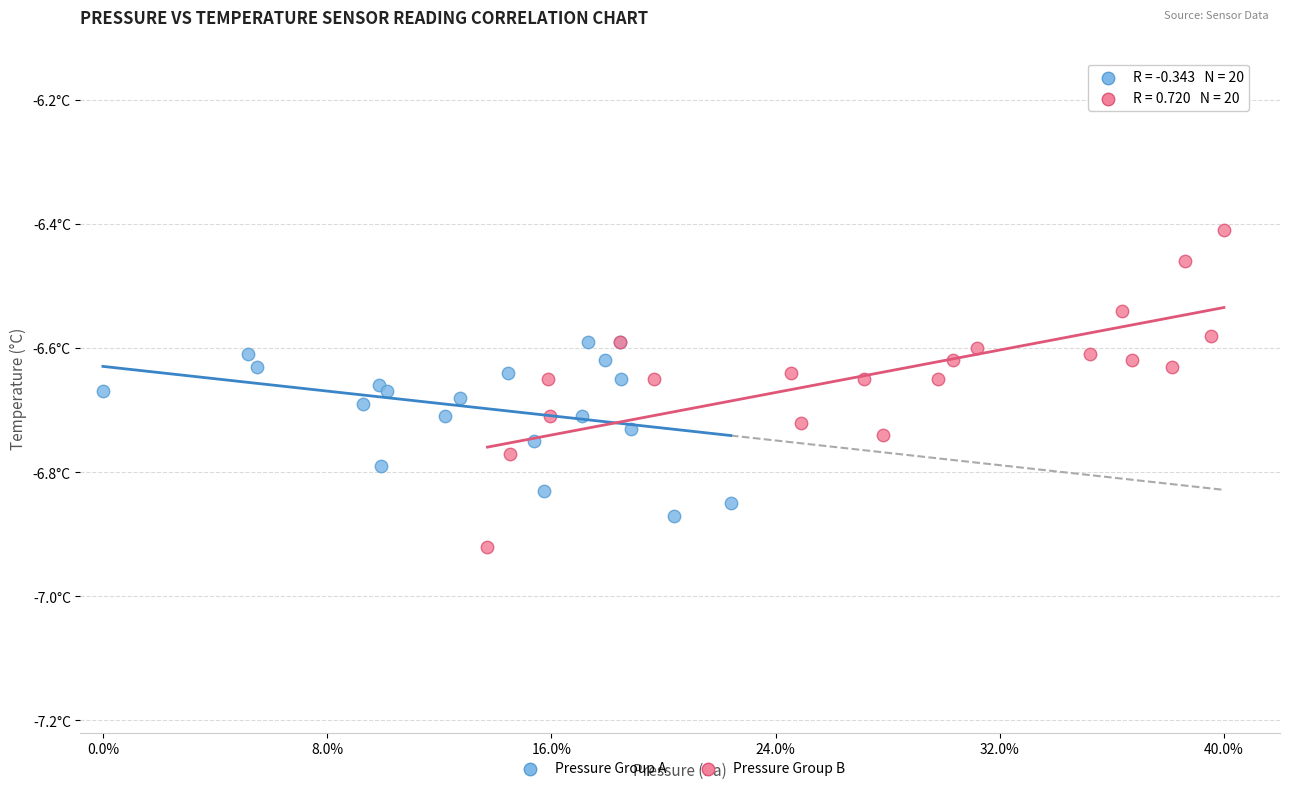

What are all the series names shown in the legend?

Pressure Group A, Pressure Group B